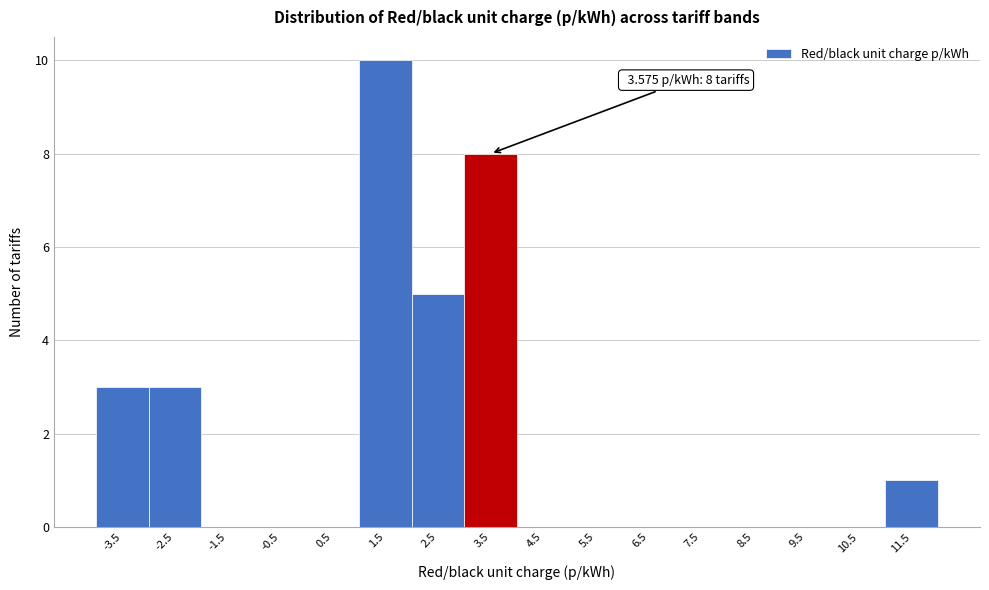

Reading left to right, what are all the values shown in this chart?

-3.5=3	-2.5=3	-1.5=0	-0.5=0	0.5=0	1.5=10	2.5=5	3.5=8	4.5=0	5.5=0	6.5=0	7.5=0	8.5=0	9.5=0	10.5=0	11.5=1